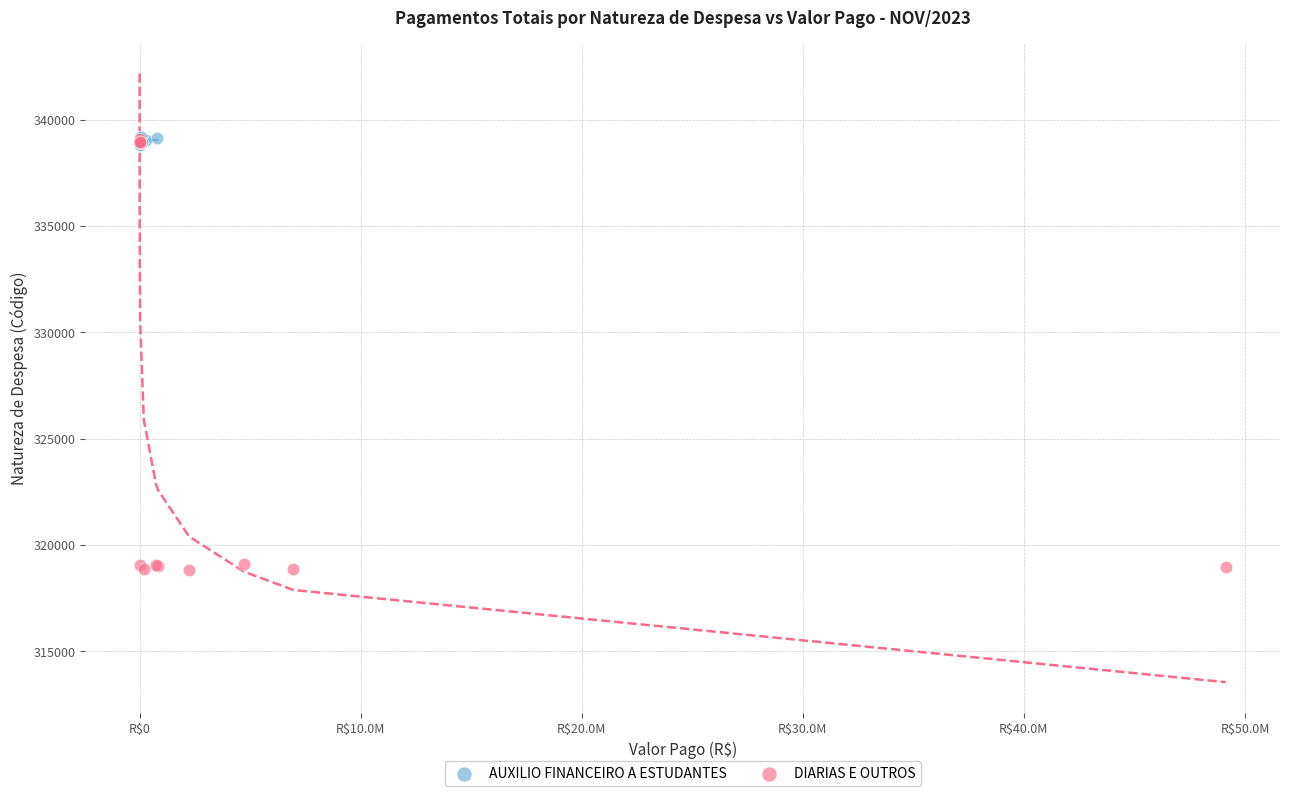

Which series reaches the minimum Y coordinate?

DIARIAS E OUTROS